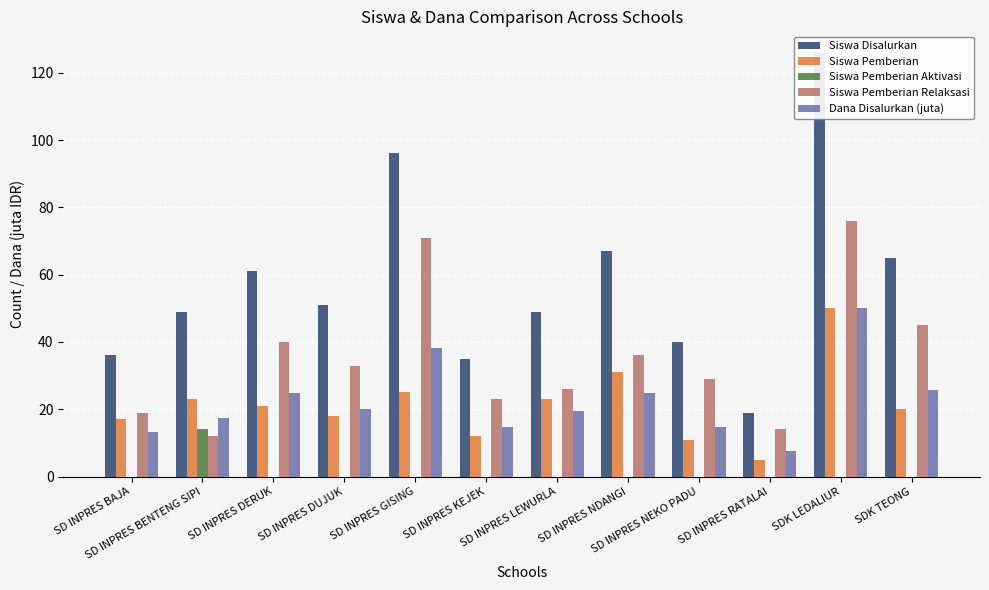

What is the average value of the Siswa Pemberian Relaksasi series?

35.3